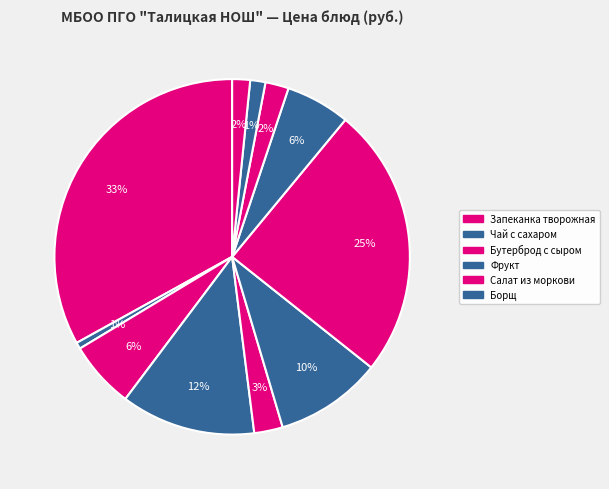

How many slices are in this pie chart?

11